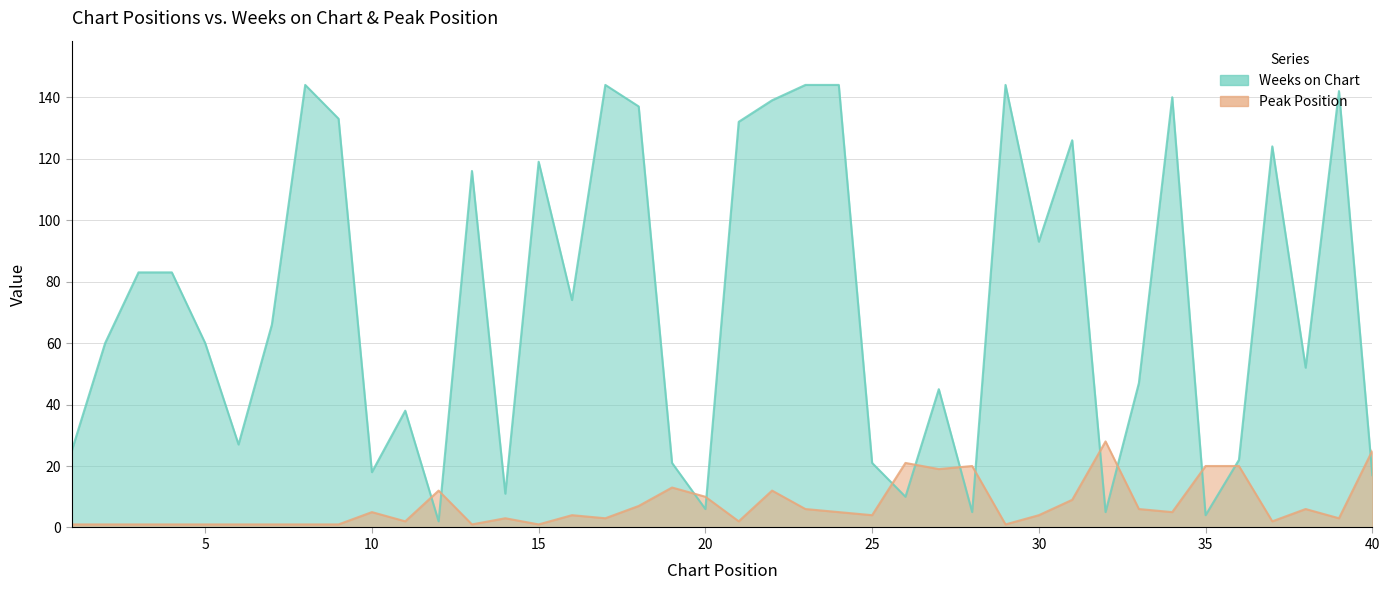

Is it true that Peak Position equals 0 at 29?

False